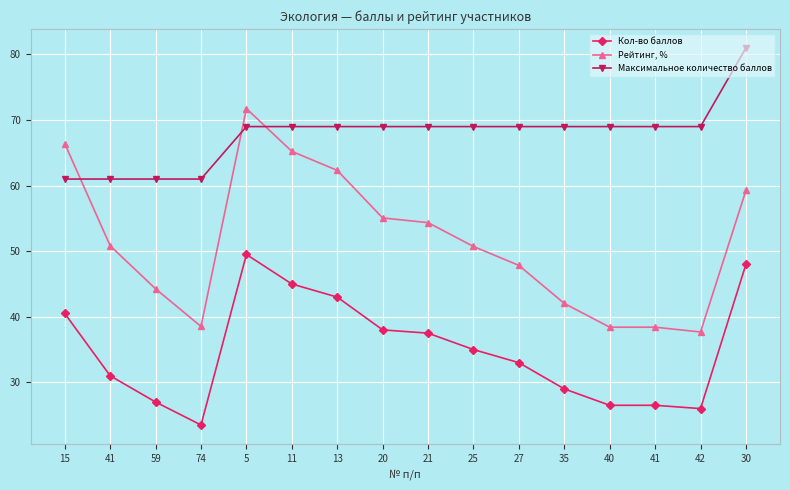

What is the label of the 5th point from the right?

35